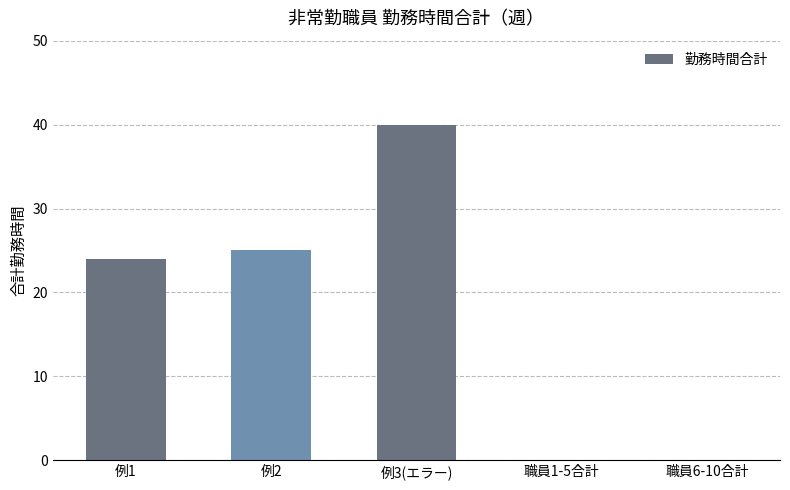

The chart shows a value of 13 at 職員1-5合計. True or false?

False